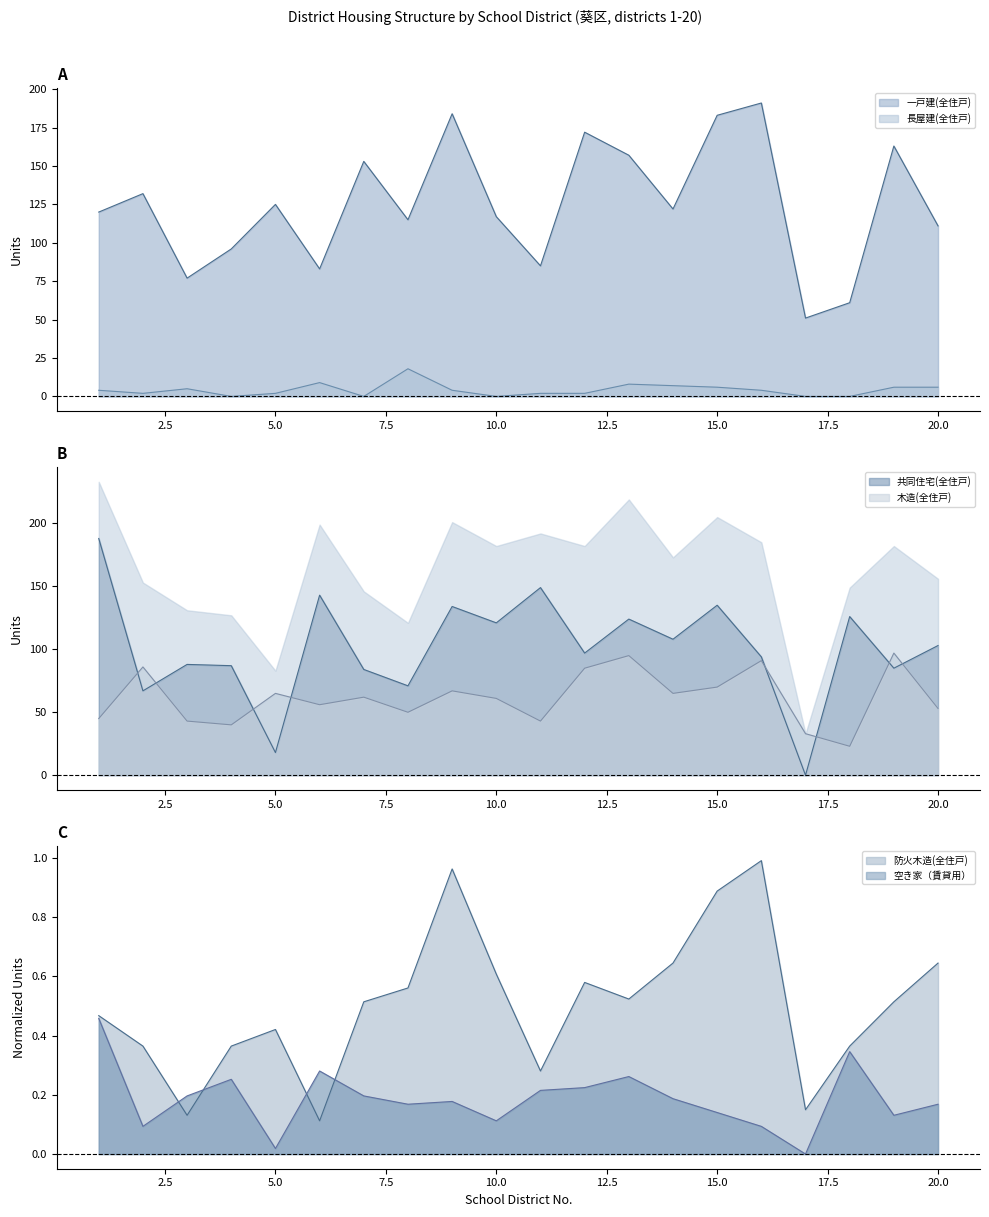

Is the value of 防火木造(全住戸) at 17 greater than the value of 空き家（賃貸用） at 5?

Yes